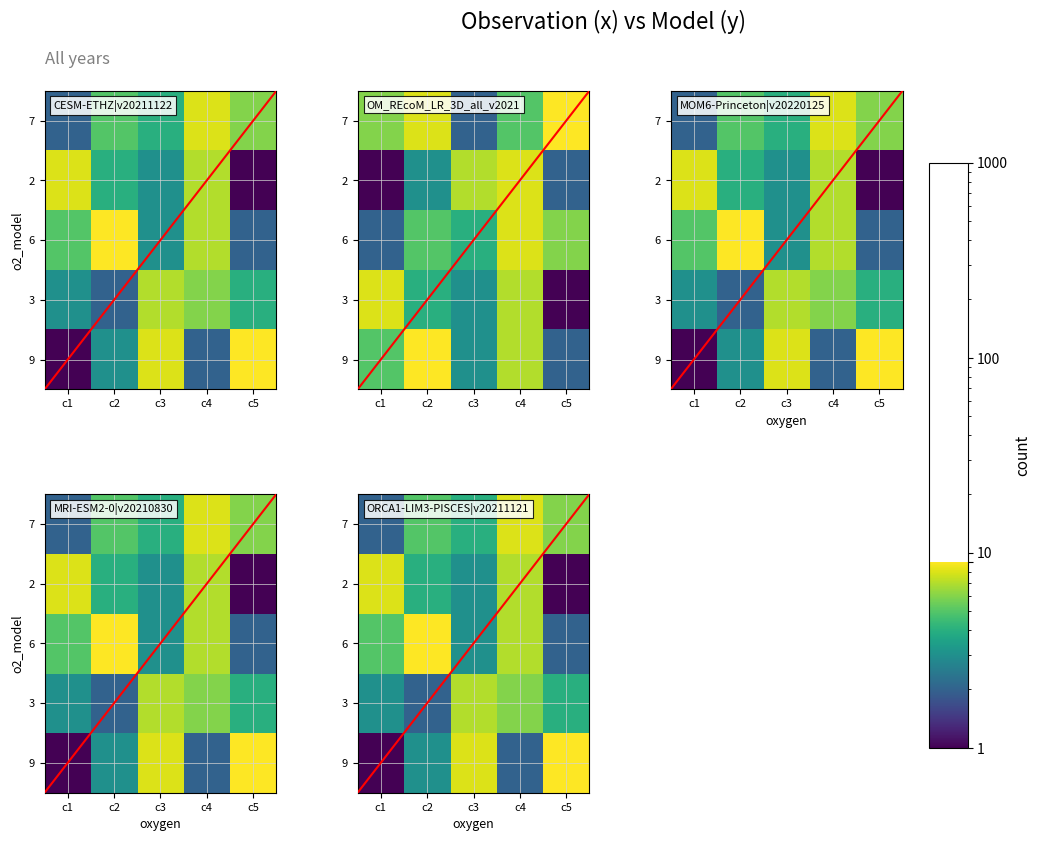

At which category is the sum across all series the highest?

c4